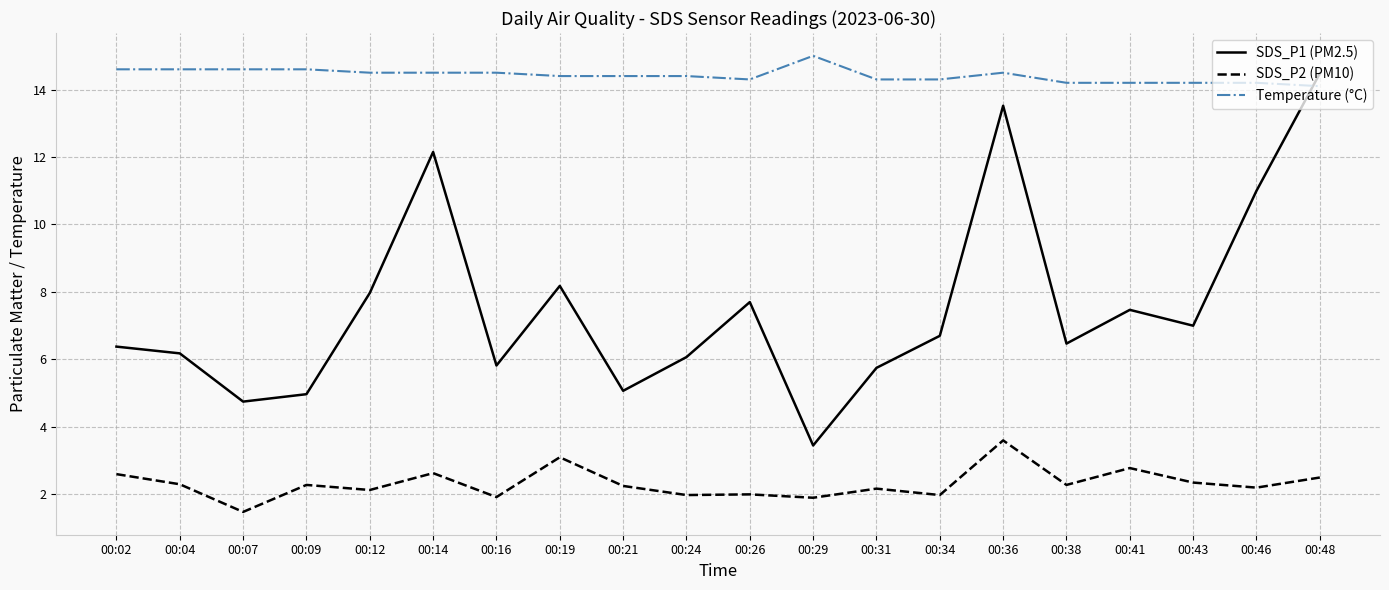

At which category does SDS_P2 (PM10) reach its first local valley?

00:07